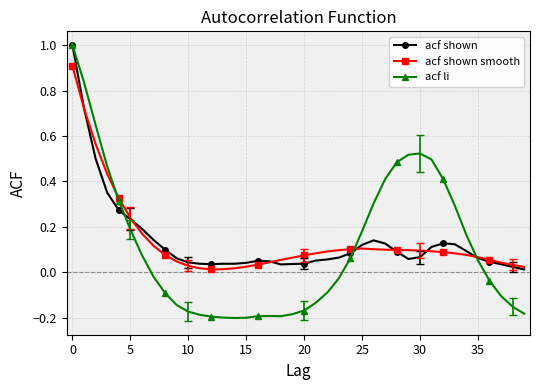

What is the maximum value for acf shown smooth?

0.9